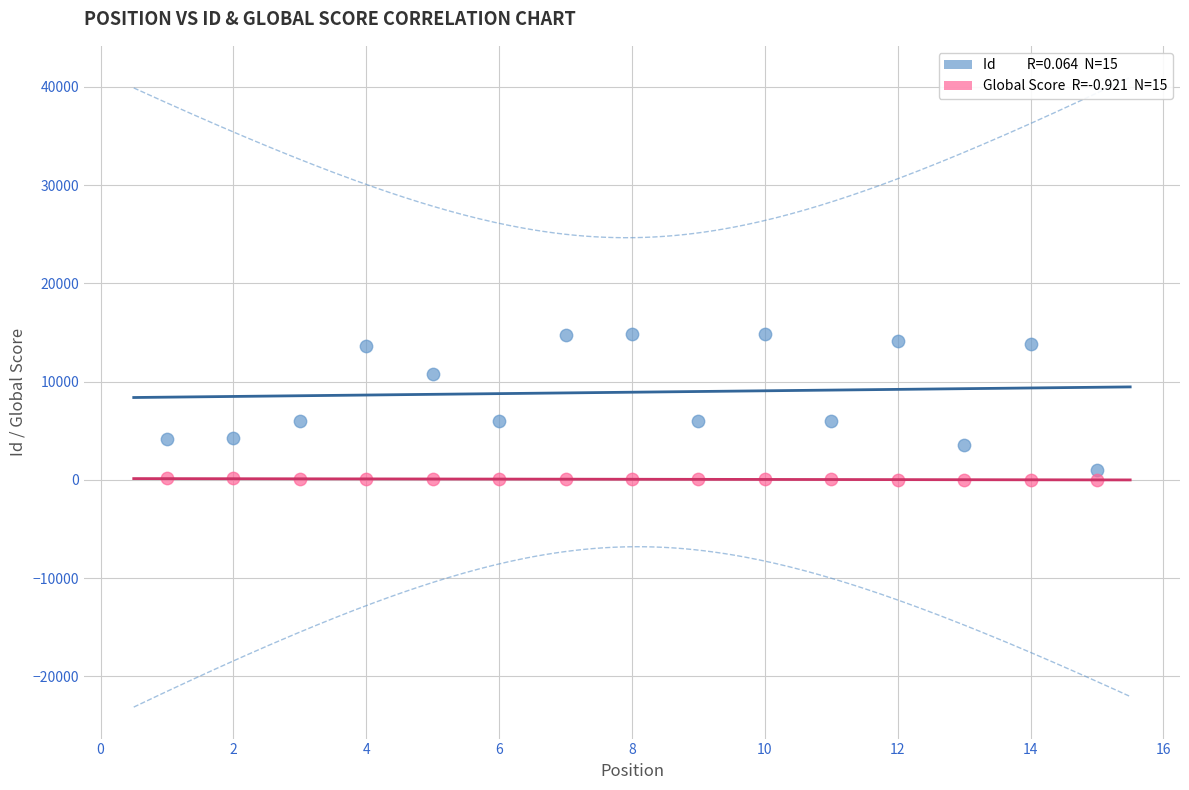

Across all data points, what is the range of X values (max minus min)?

14